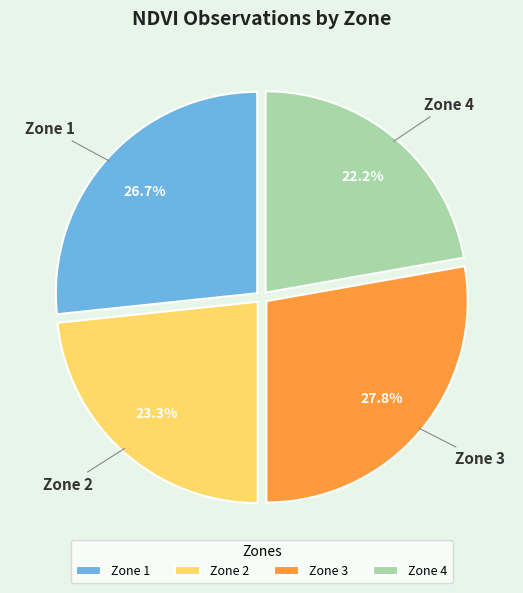

True or false: Zone 2 accounts for 31% of the total.

False